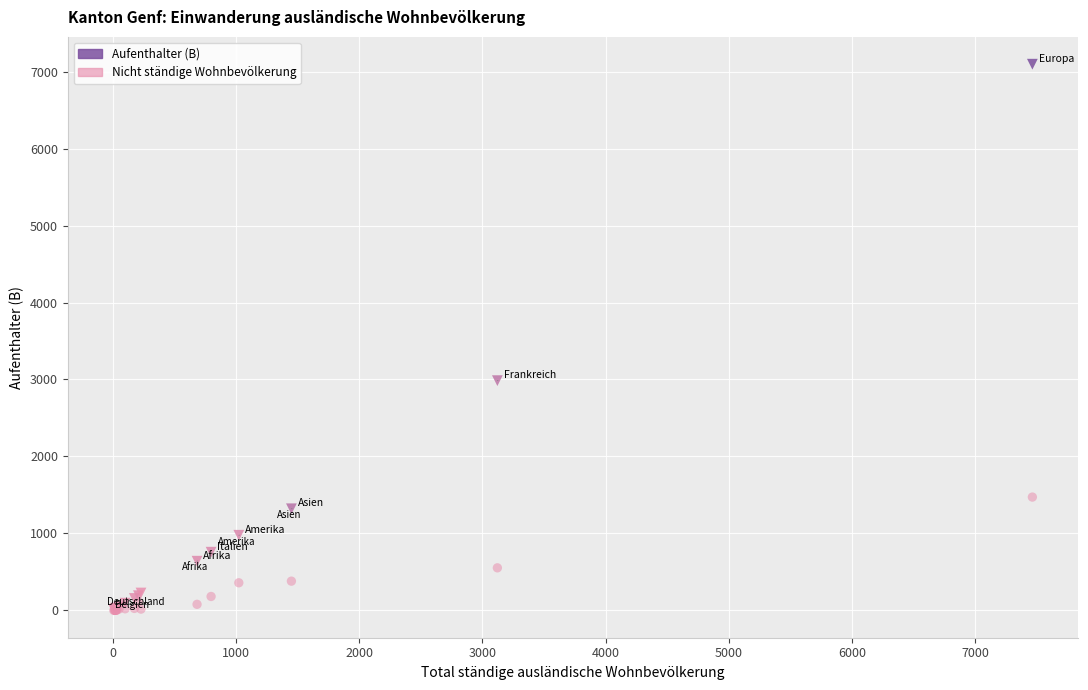

Across all series, what Y value is closest to 3548?

2985